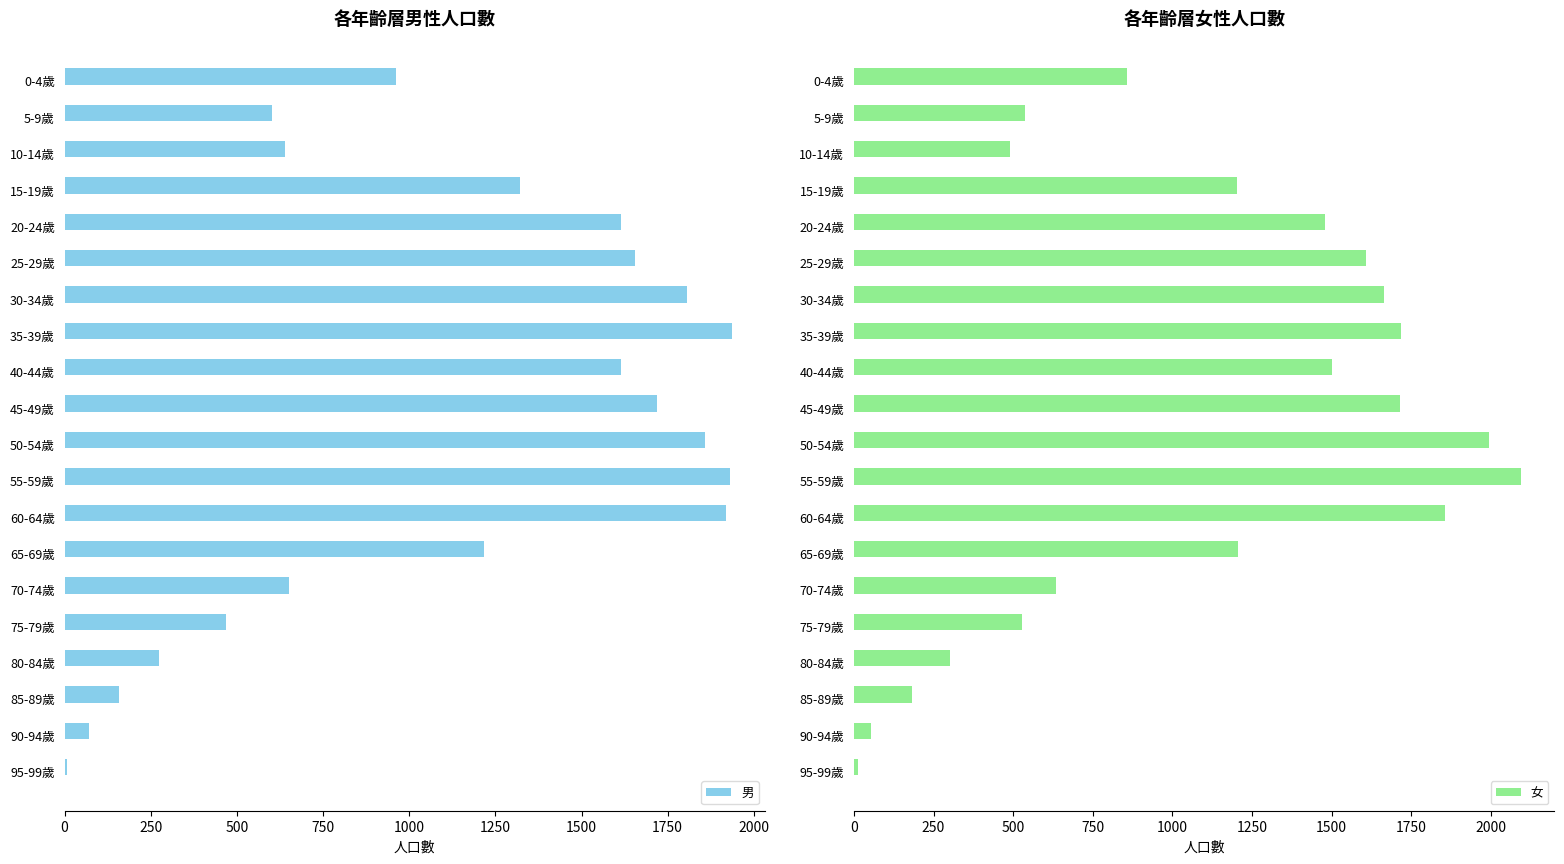

What is the value of the 男 bar at the 14th from the left?

1218